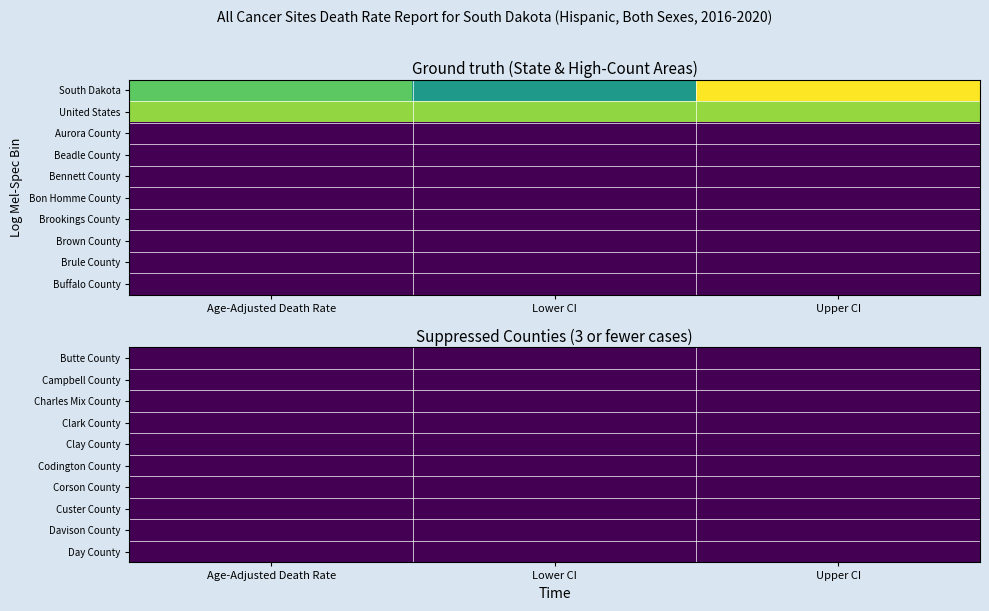

Reading left to right, transcribe all the data shown in this chart.

South Dakota: 96.4	69.2	129.1
United States: 108.2	107.8	108.7
Aurora County: 0.0	0.0	0.0
Beadle County: 0.0	0.0	0.0
Bennett County: 0.0	0.0	0.0
Bon Homme County: 0.0	0.0	0.0
Brookings County: 0.0	0.0	0.0
Brown County: 0.0	0.0	0.0
Brule County: 0.0	0.0	0.0
Buffalo County: 0.0	0.0	0.0
Butte County: 0.0	0.0	0.0
Campbell County: 0.0	0.0	0.0
Charles Mix County: 0.0	0.0	0.0
Clark County: 0.0	0.0	0.0
Clay County: 0.0	0.0	0.0
Codington County: 0.0	0.0	0.0
Corson County: 0.0	0.0	0.0
Custer County: 0.0	0.0	0.0
Davison County: 0.0	0.0	0.0
Day County: 0.0	0.0	0.0